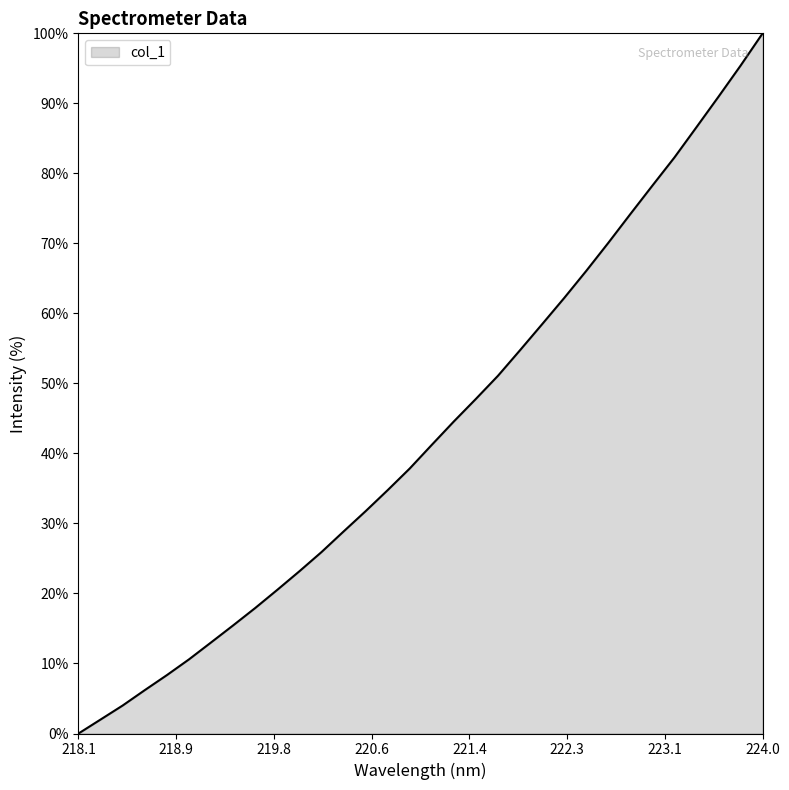

What is the maximum value shown in the chart?

100.0